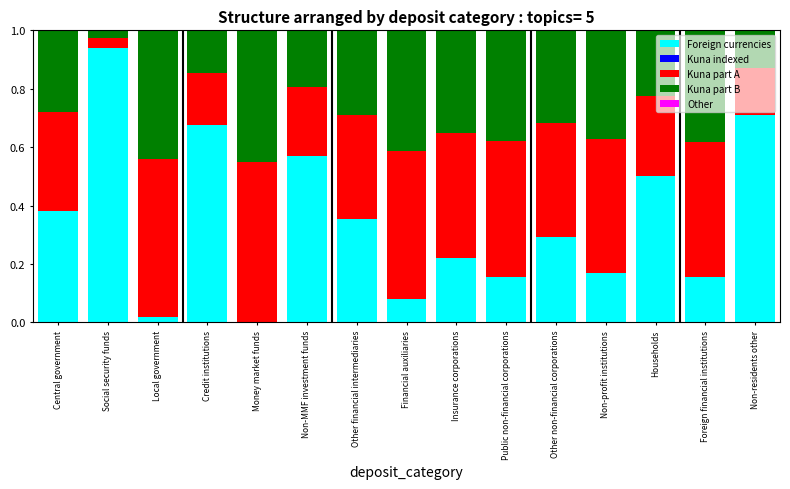

What is the total value across all series at Other non-financial corporations?

1.0